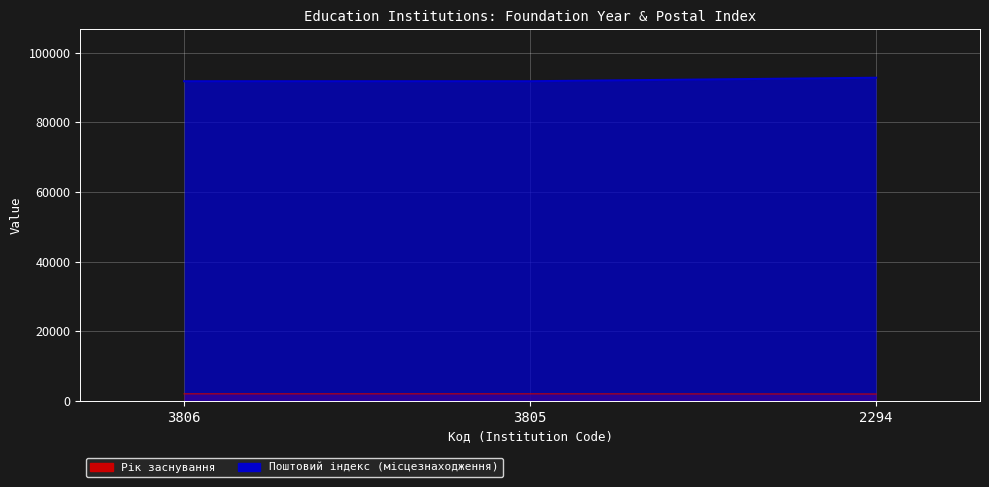

Rank the categories by Рік заснування value from highest to lowest.

2294, 3806, 3805